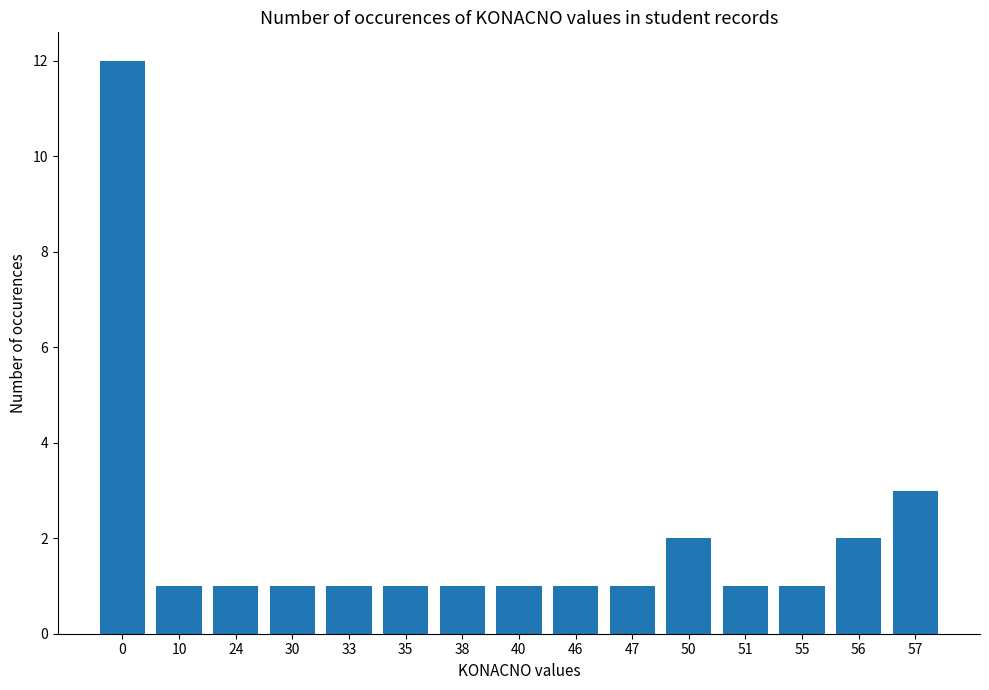

What is the change in value from 33 to 50?

+1